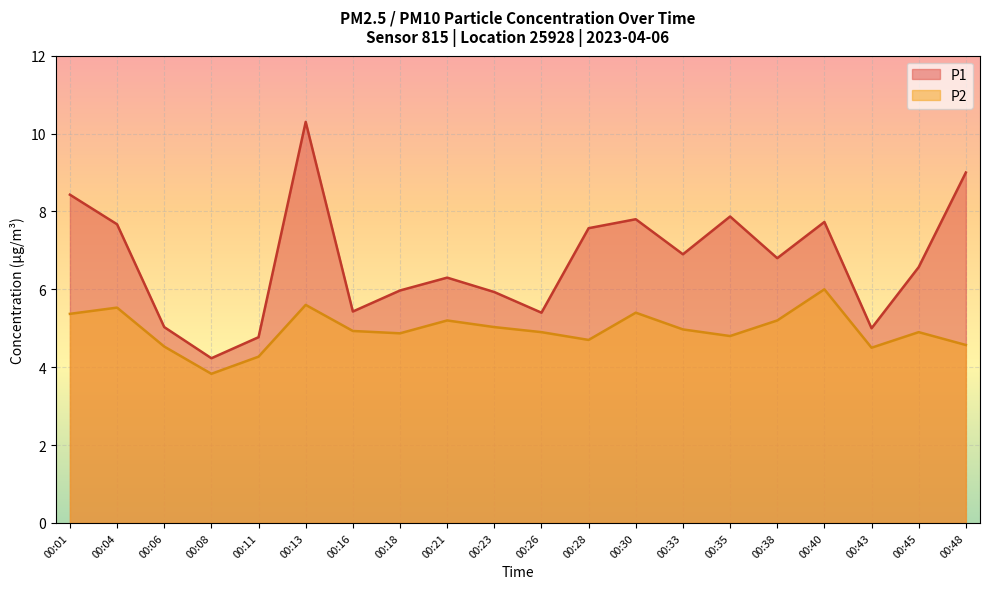

What is the difference between the maximum and minimum values in the P2 series?

2.2